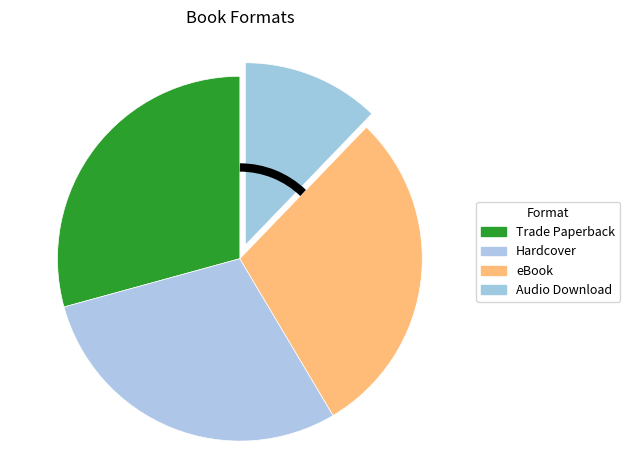

Does eBook represent more than half of the total?

No